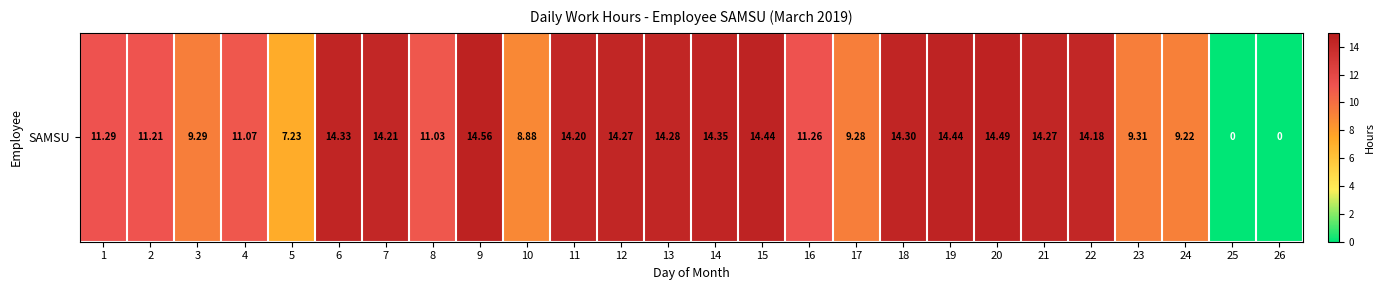

The chart shows a value of 6.8 at 2. True or false?

False